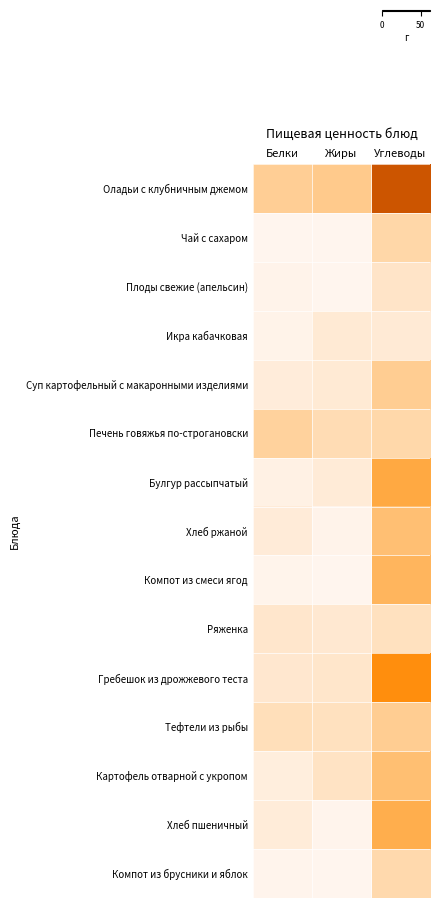

What is the difference between the highest and lowest values at Углеводы?

57.1